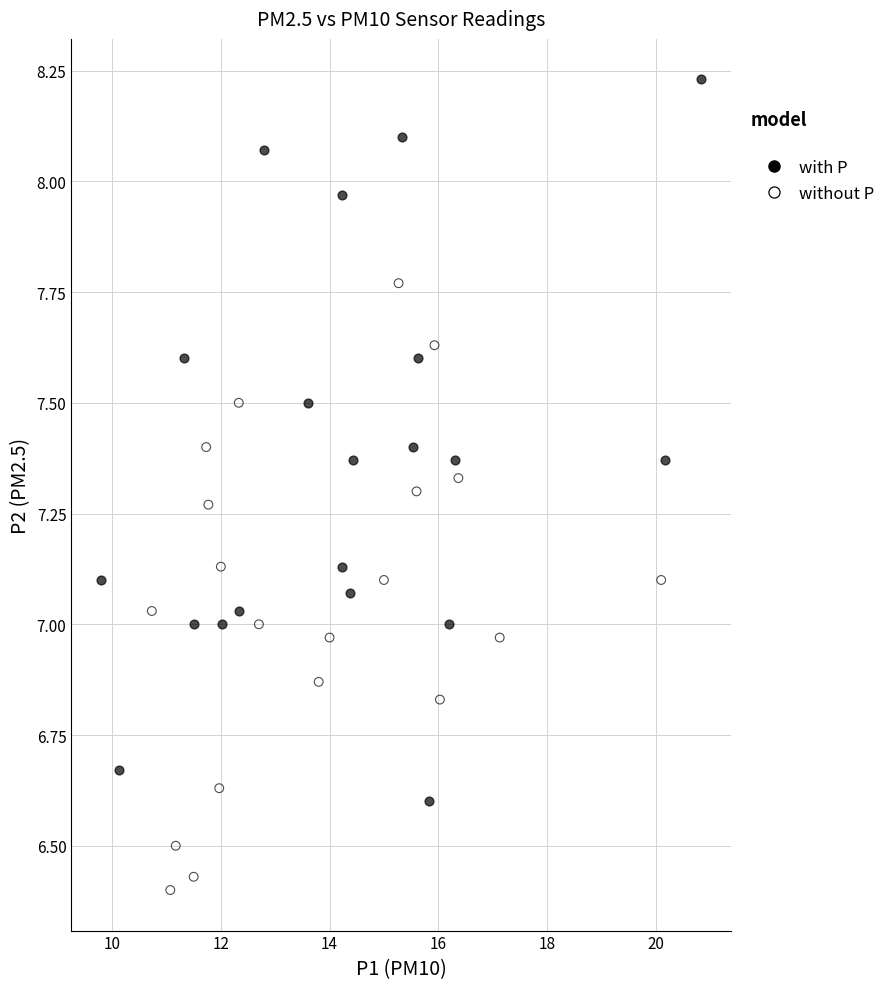

Which series reaches the minimum Y coordinate?

without P